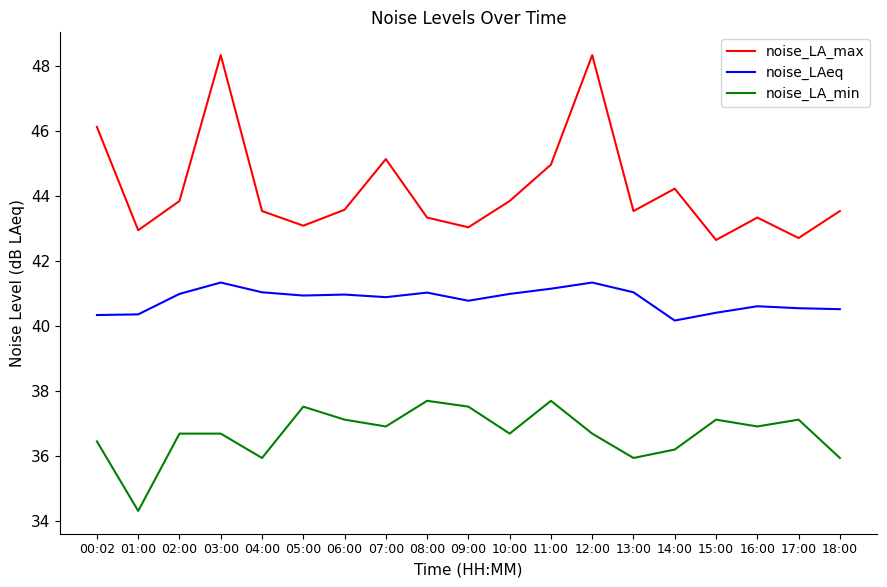

What is the difference between the maximum and minimum values in the noise_LA_max series?

5.7